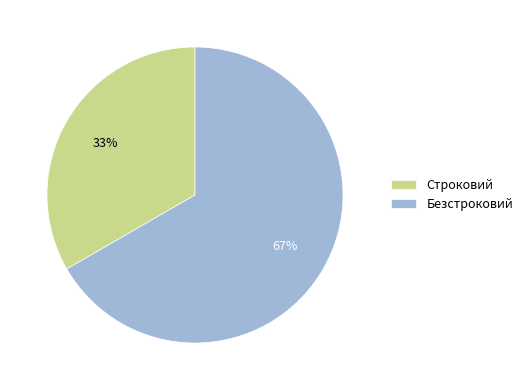

Does Безстроковий represent more than half of the total?

Yes